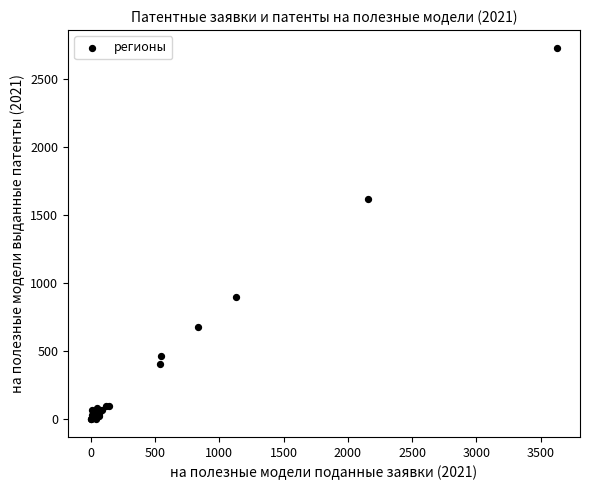

What Y value in the scatter plot is closest to 1362?

1614